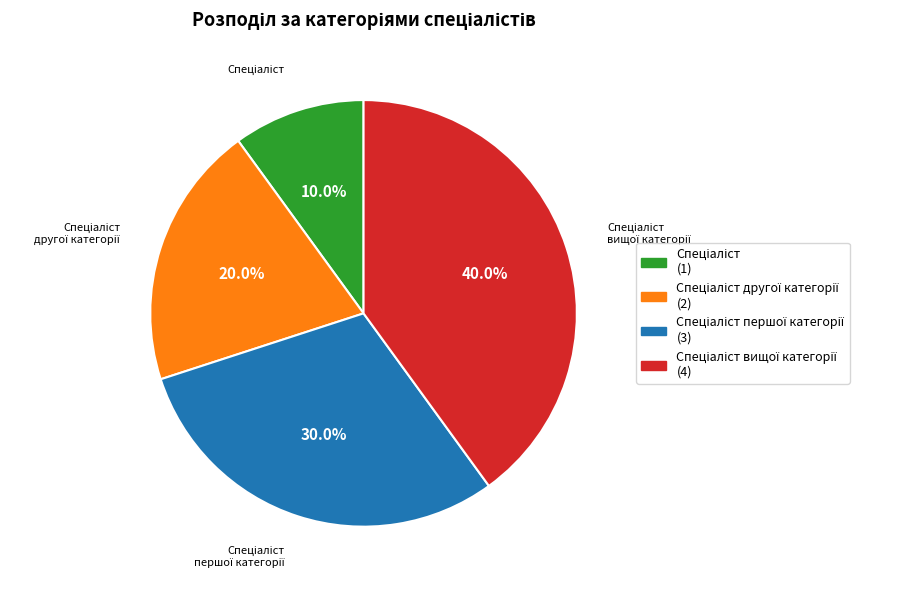

Does any single category account for the majority?

No